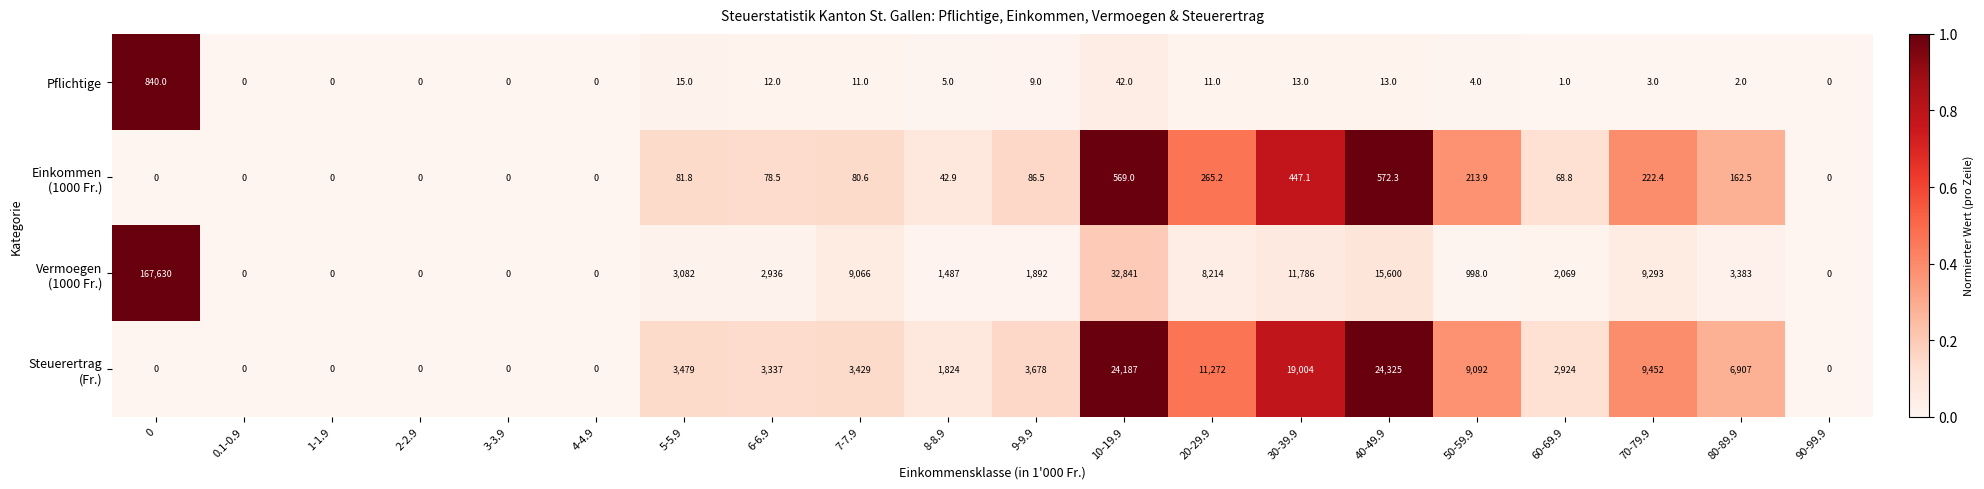

What is the sum of all Pflichtige values?

981.0